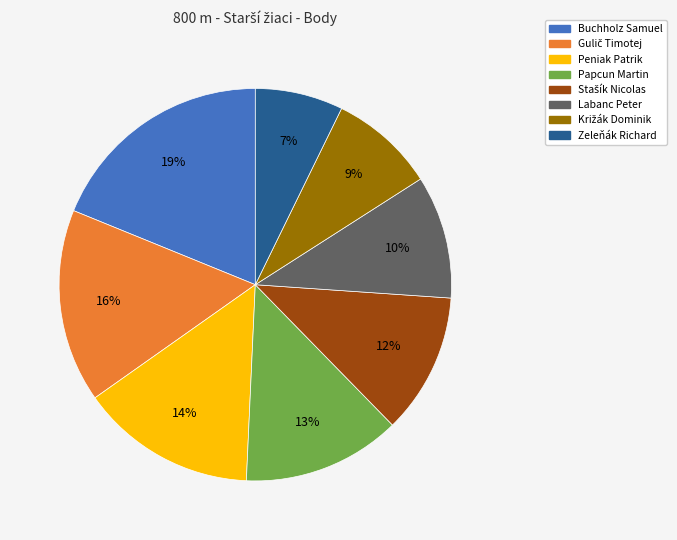

To the nearest percent, what portion does Peniak Patrik represent?

14%